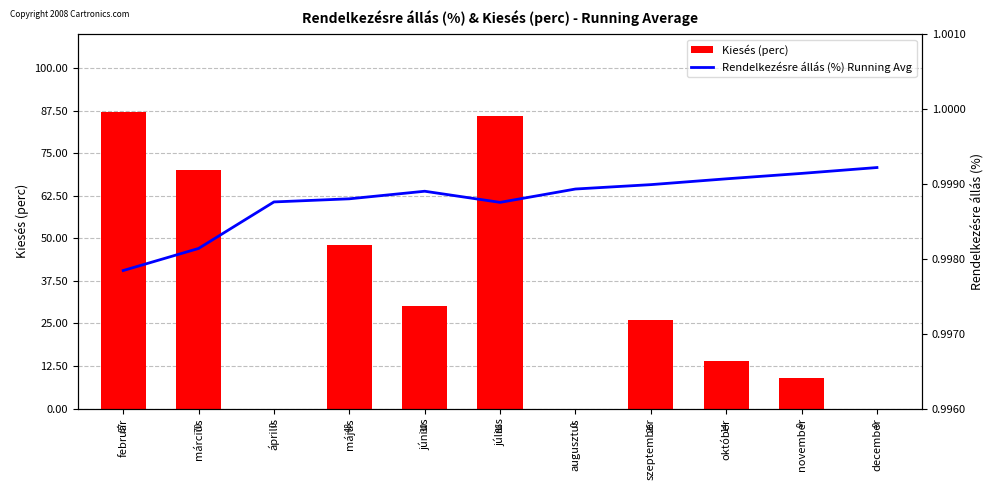

Which has a higher value, április or október?

október